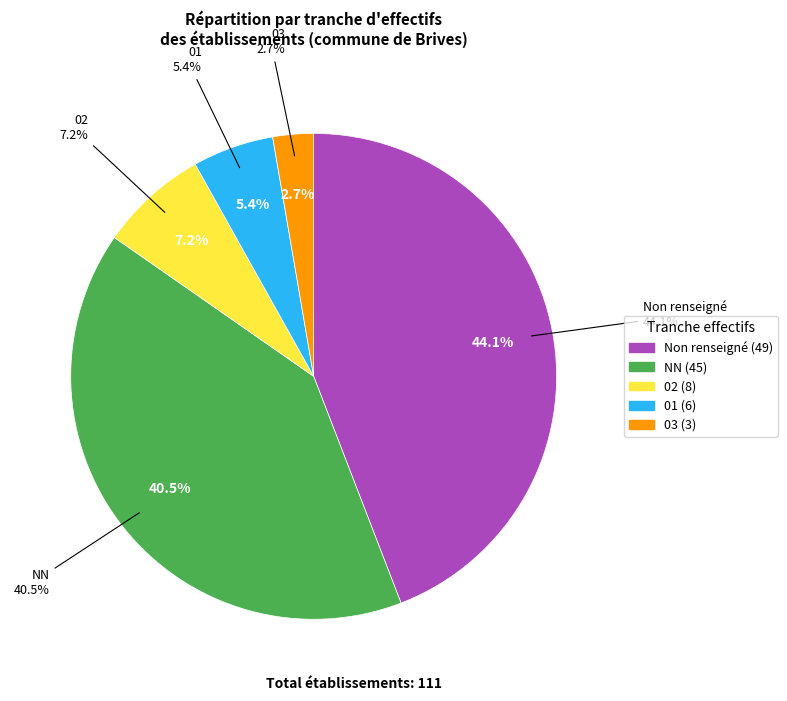

What is the ratio of the value at 02 to the value at NN?

0.2